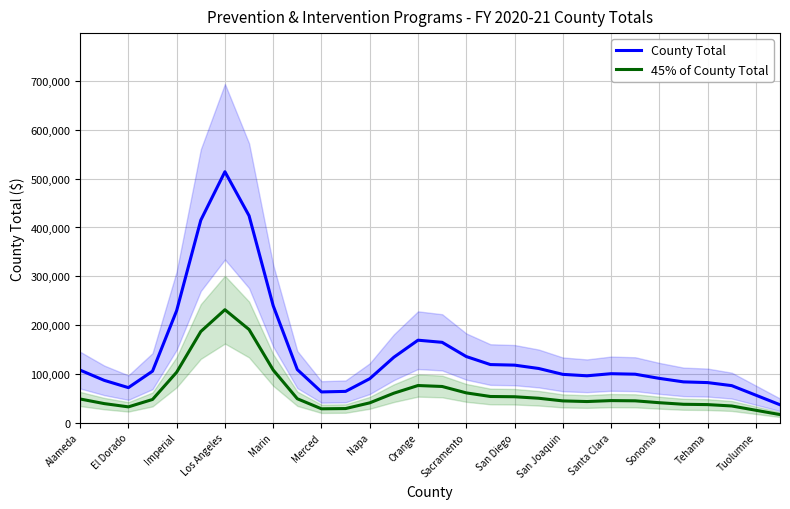

What are all the series names shown in the legend?

County Total, 45% of County Total